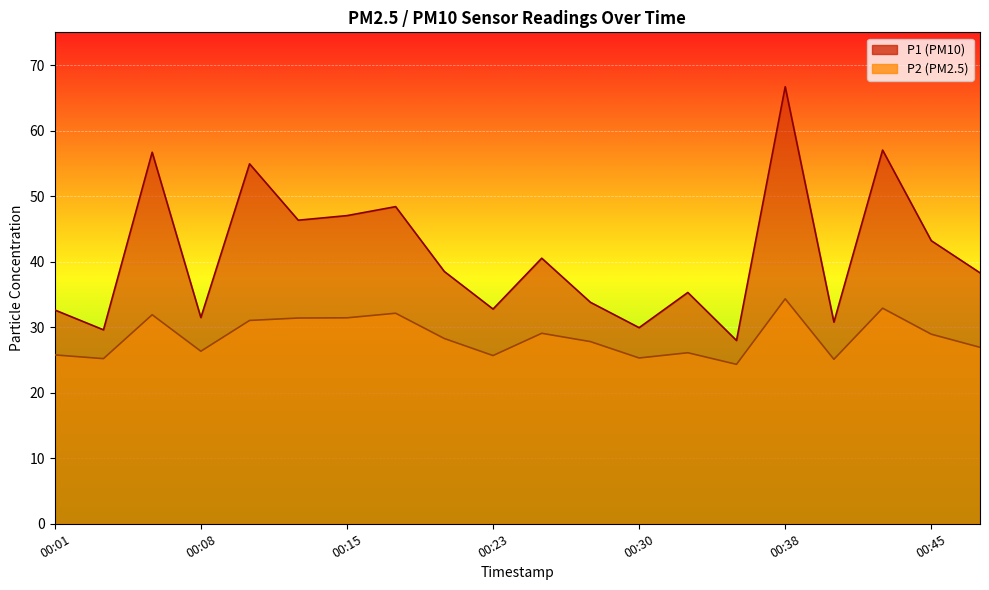

Reading left to right, what are all the values shown in this chart?

P1: 32.6	29.6	56.7	31.5	54.9	46.3	47.0	48.4	38.5	32.8	40.5	33.8	29.9	35.3	28.0	66.7	30.8	57.0	43.2	38.3
P2: 25.8	25.2	31.9	26.3	31.0	31.4	31.4	32.1	28.3	25.7	29.1	27.8	25.3	26.1	24.3	34.3	25.1	32.9	28.9	26.9